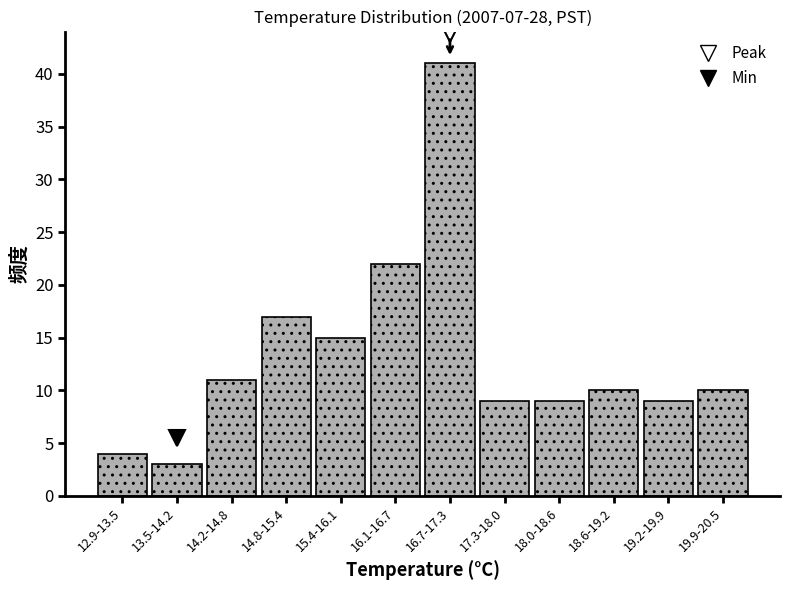

Reading right to left, extract all data points from this chart.

19.9-20.5=10	19.2-19.9=9	18.6-19.2=10	18.0-18.6=9	17.3-18.0=9	16.7-17.3=41	16.1-16.7=22	15.4-16.1=15	14.8-15.4=17	14.2-14.8=11	13.5-14.2=3	12.9-13.5=4